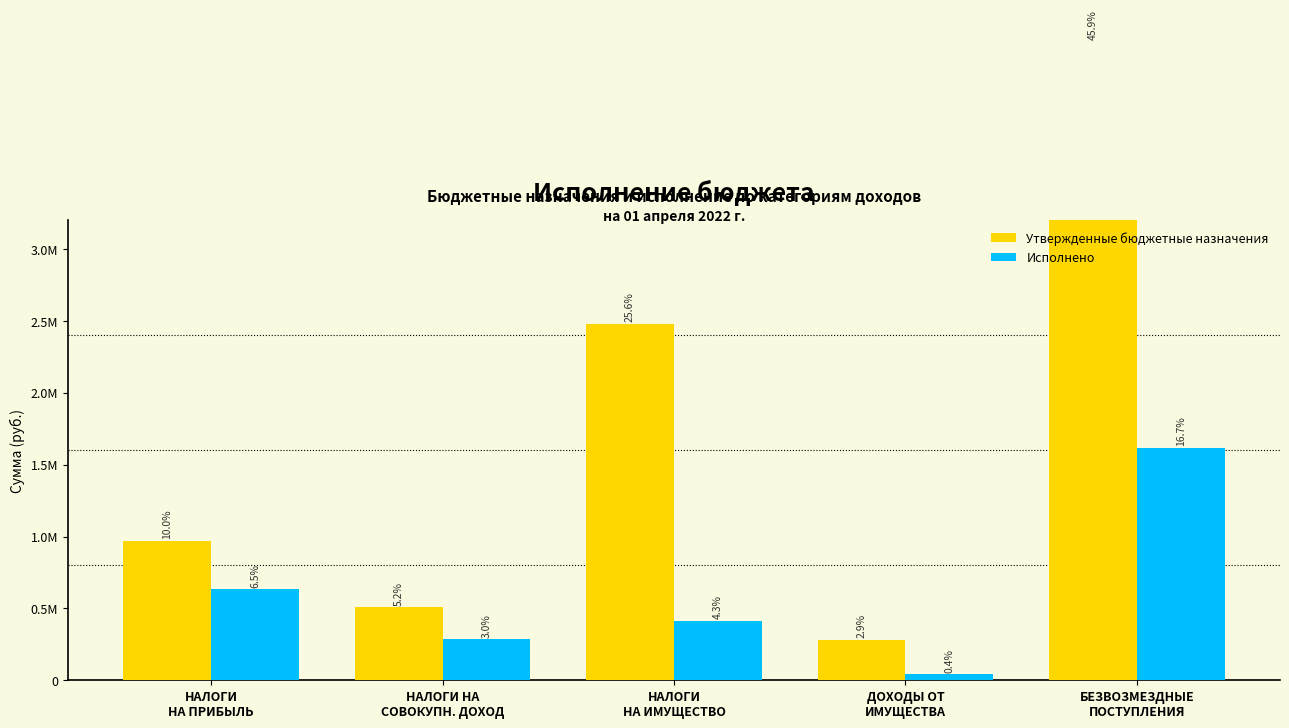

At which category is the sum across all series the highest?

БЕЗВОЗМЕЗДНЫЕ
ПОСТУПЛЕНИЯ